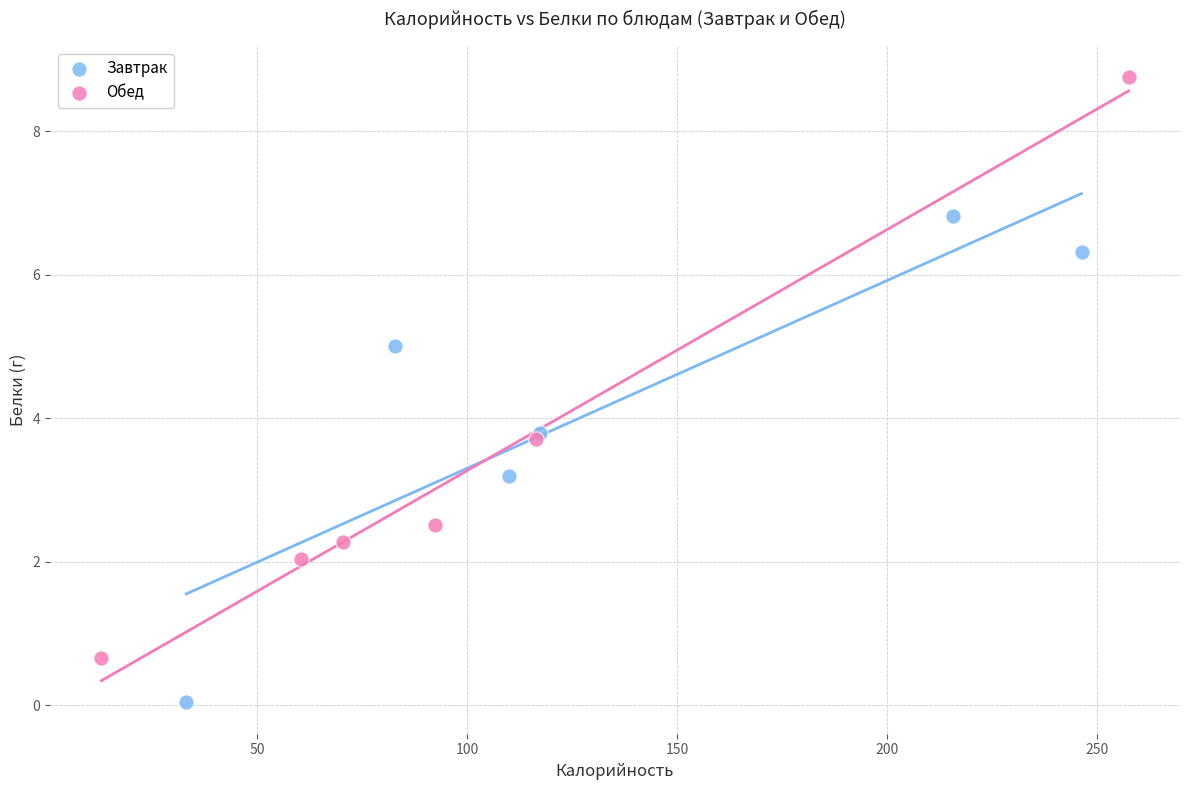

Which series has the widest spread of Y values?

Обед